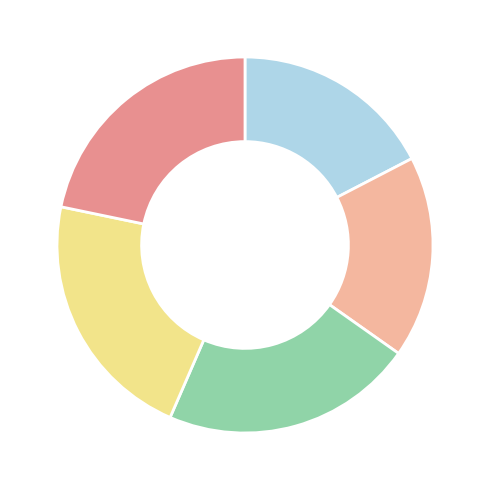

Is there a majority slice in this chart?

No